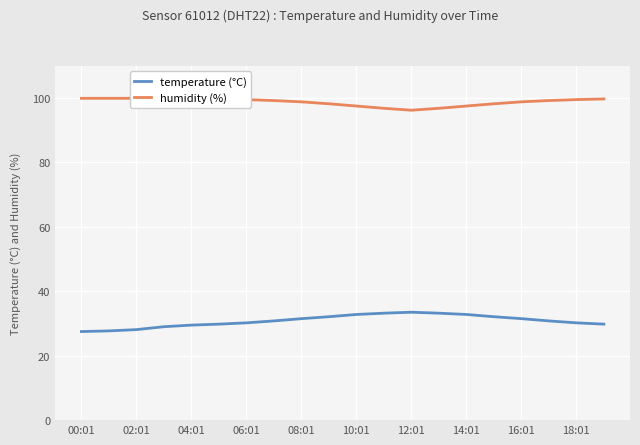

True or false: temperature (°C) and humidity (%) cross at least once.

False